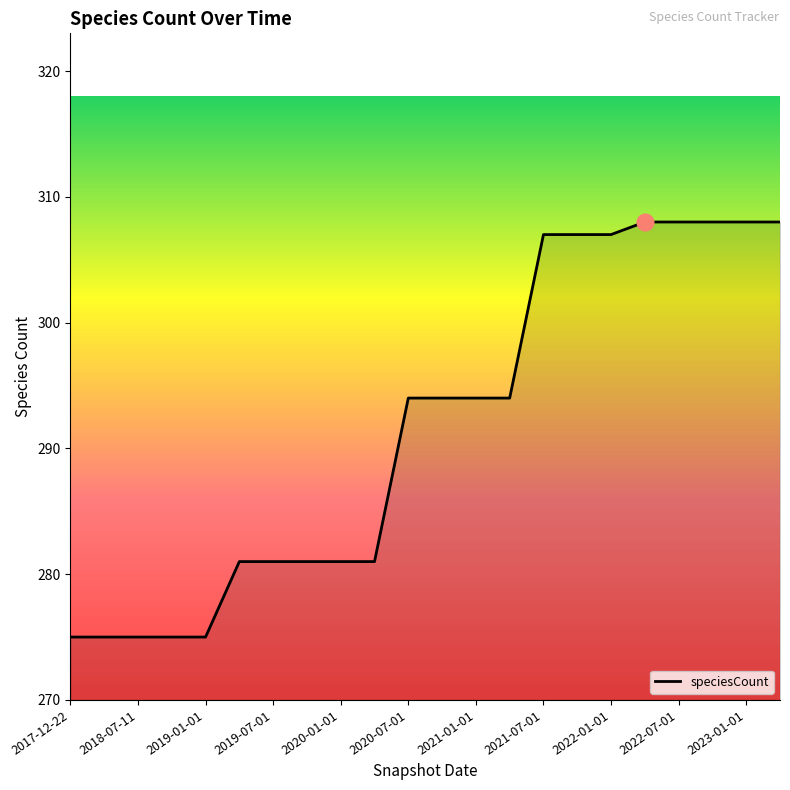

How many series are shown in this chart?

1